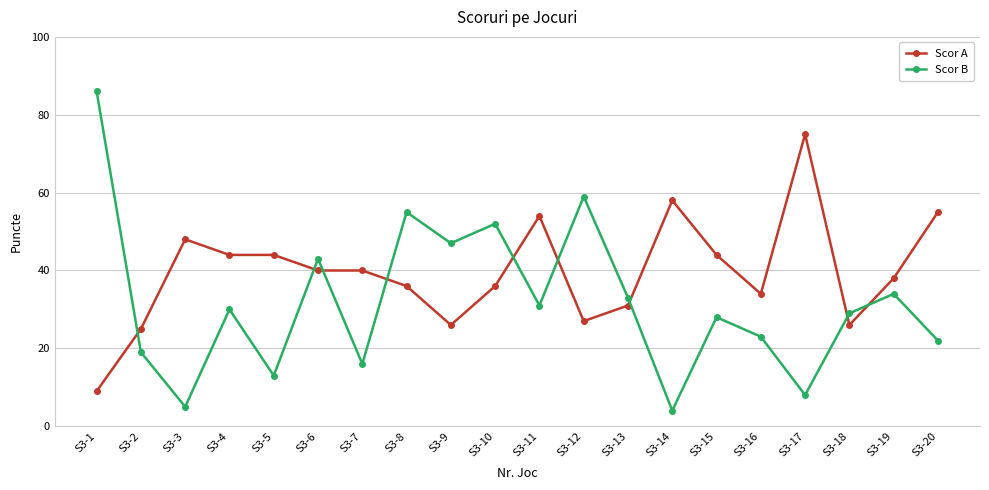

Which category has the lowest value in the Scor B series?

S3-14